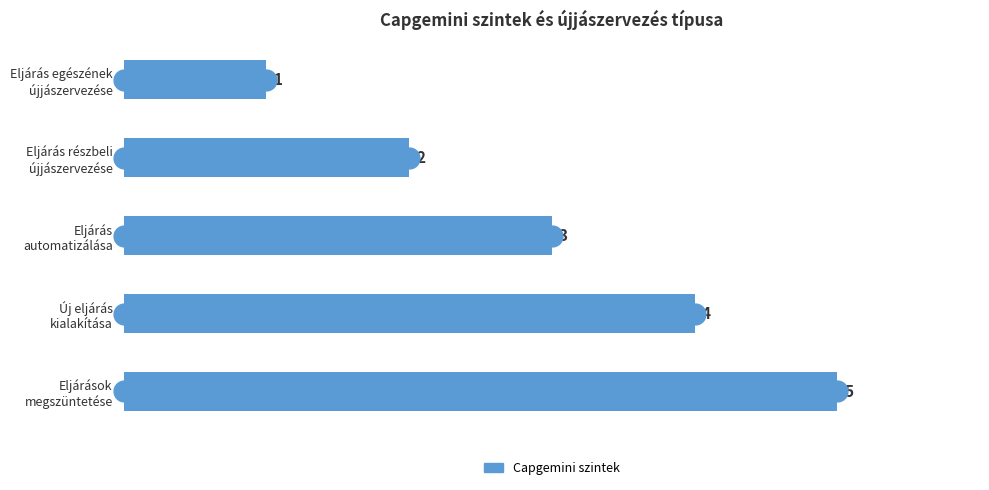

Rank the categories by value from highest to lowest.

Eljárások
megszüntetése, Új eljárás
kialakítása, Eljárás
automatizálása, Eljárás részbeli
újjászervezése, Eljárás egészének
újjászervezése